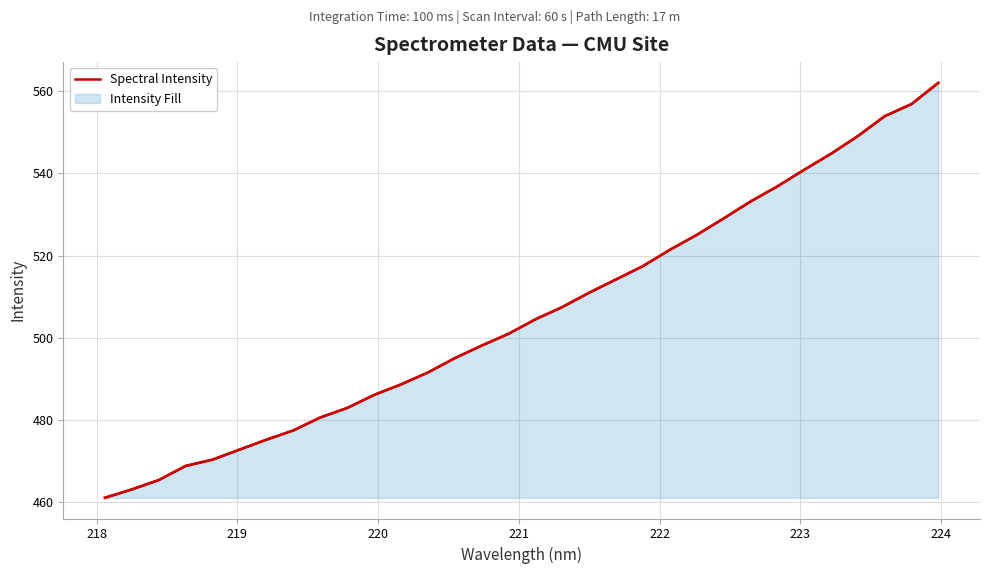

How many lines are shown in the chart?

1